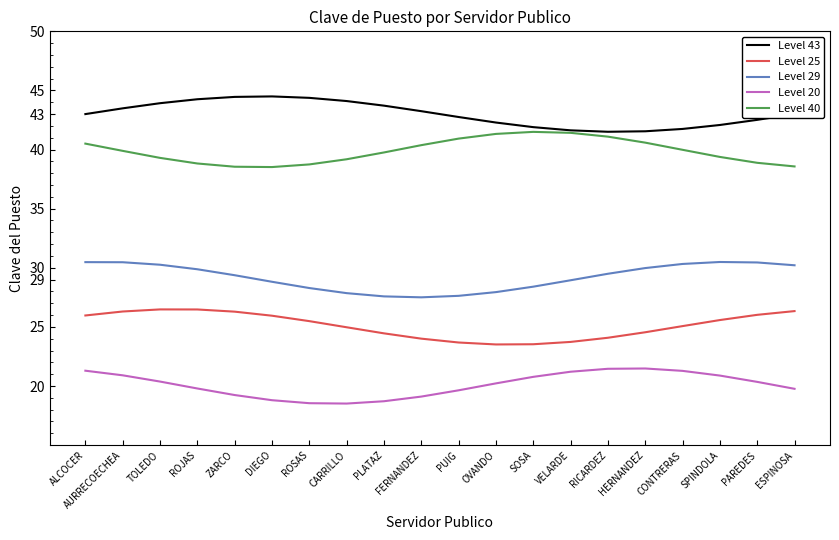

Is the value of Level 20 at PUIG greater than the value of Level 25 at SPINDOLA?

No